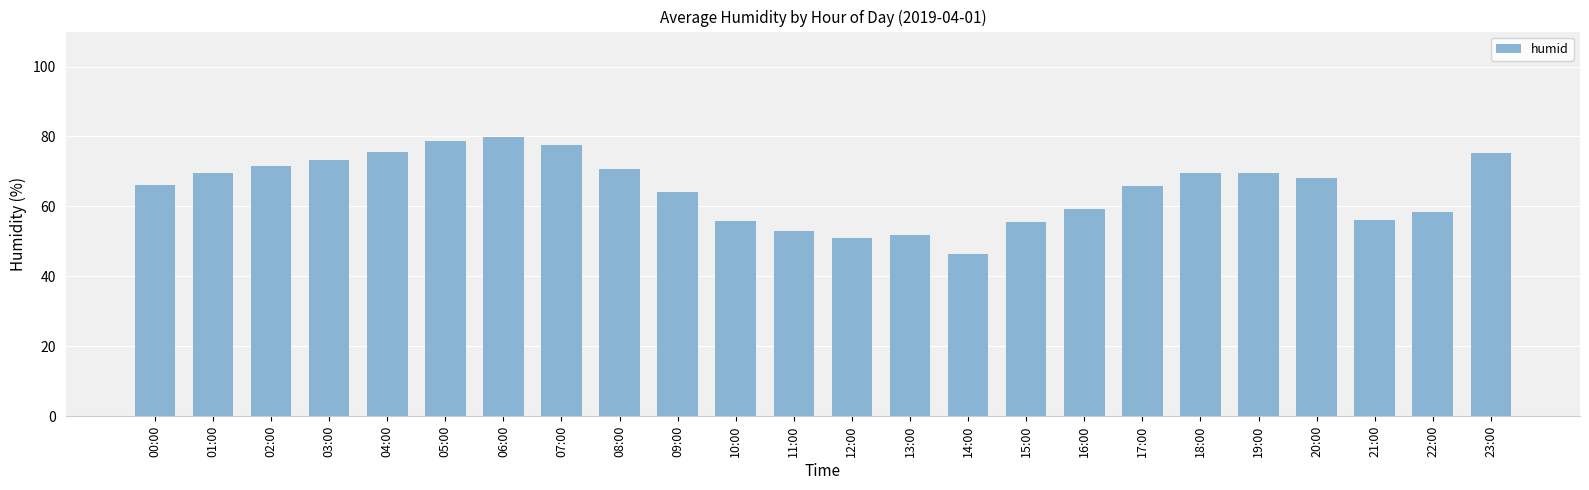

What is the label of the 6th bar from the left?

05:00